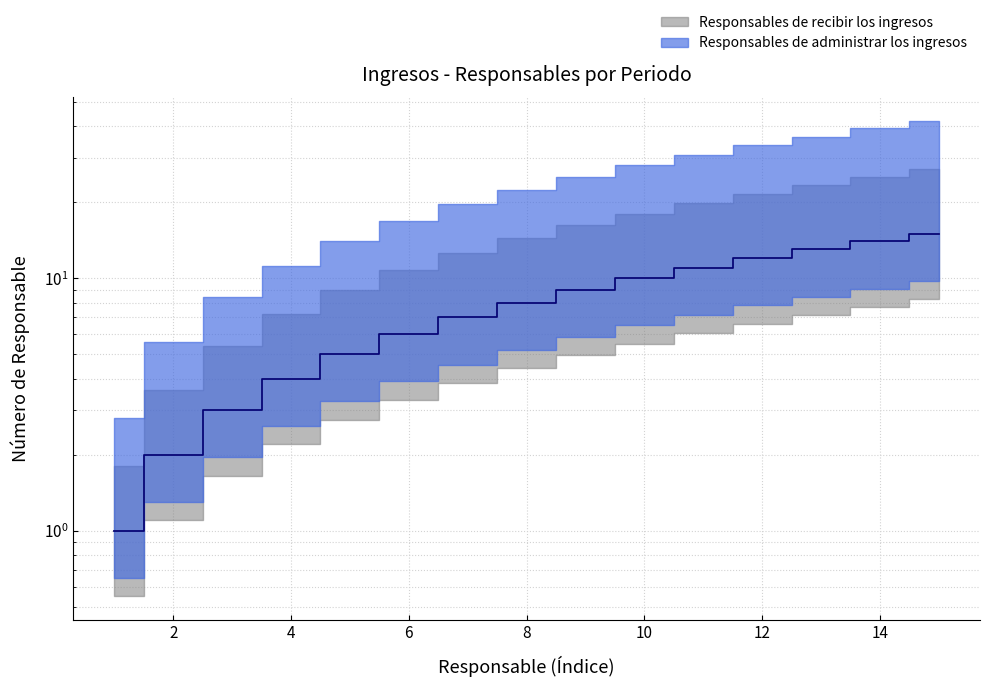

The Responsables de administrar los ingresos series shows 4 at 7. True or false?

False